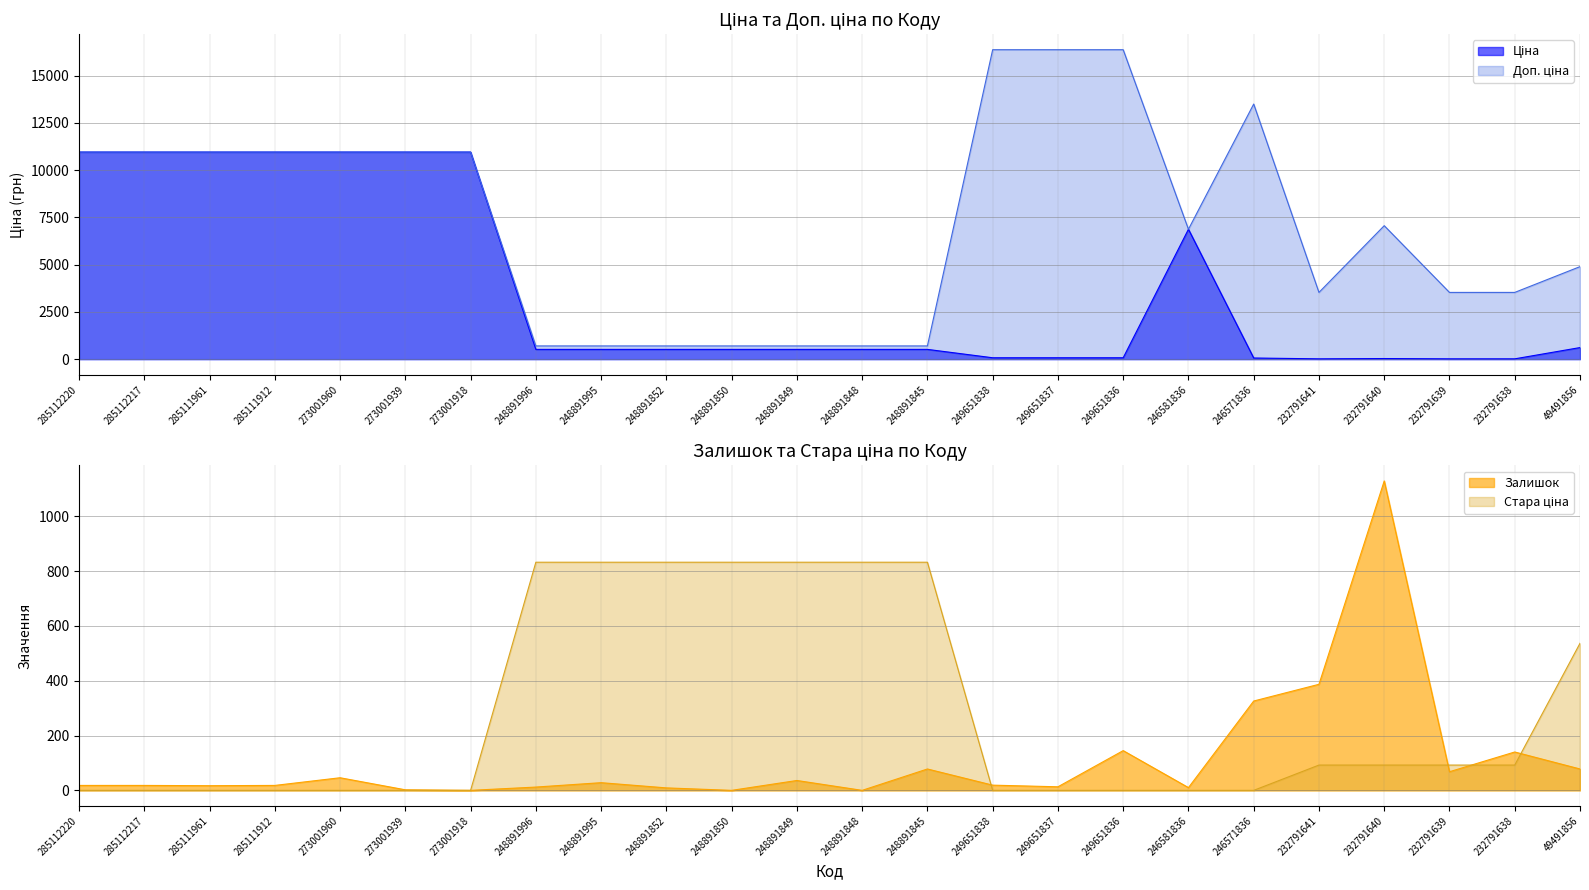

At 248891845, list the series in order from largest to smallest.

Стара ціна, Доп. ціна, Ціна, Залишок